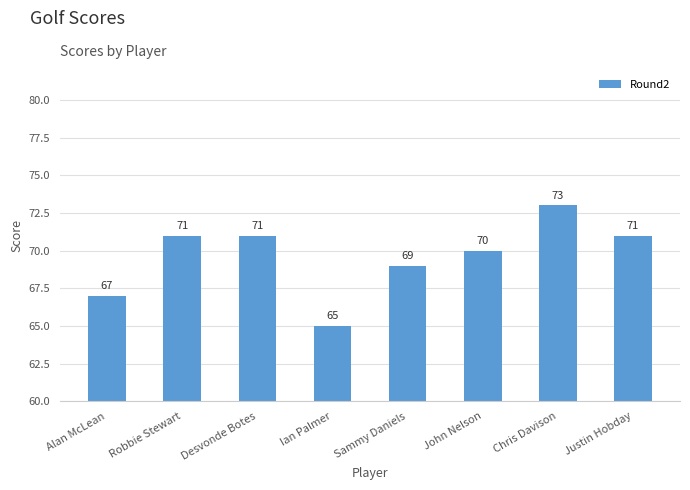

At which label is the value closest to 69?

Sammy Daniels